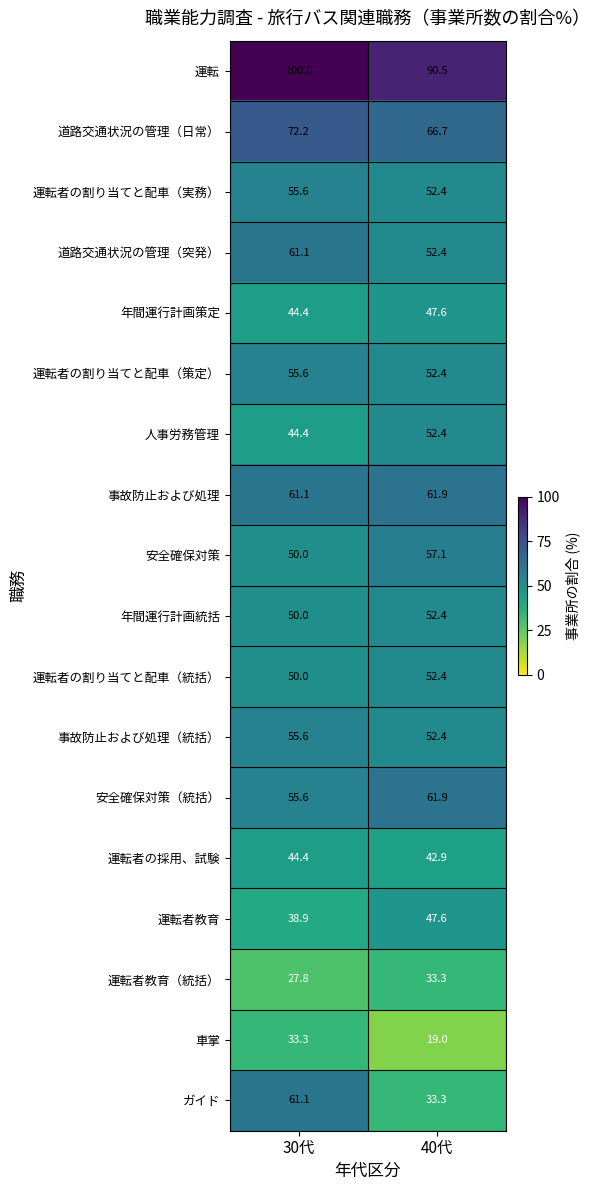

Which series has the largest total across all categories?

運転